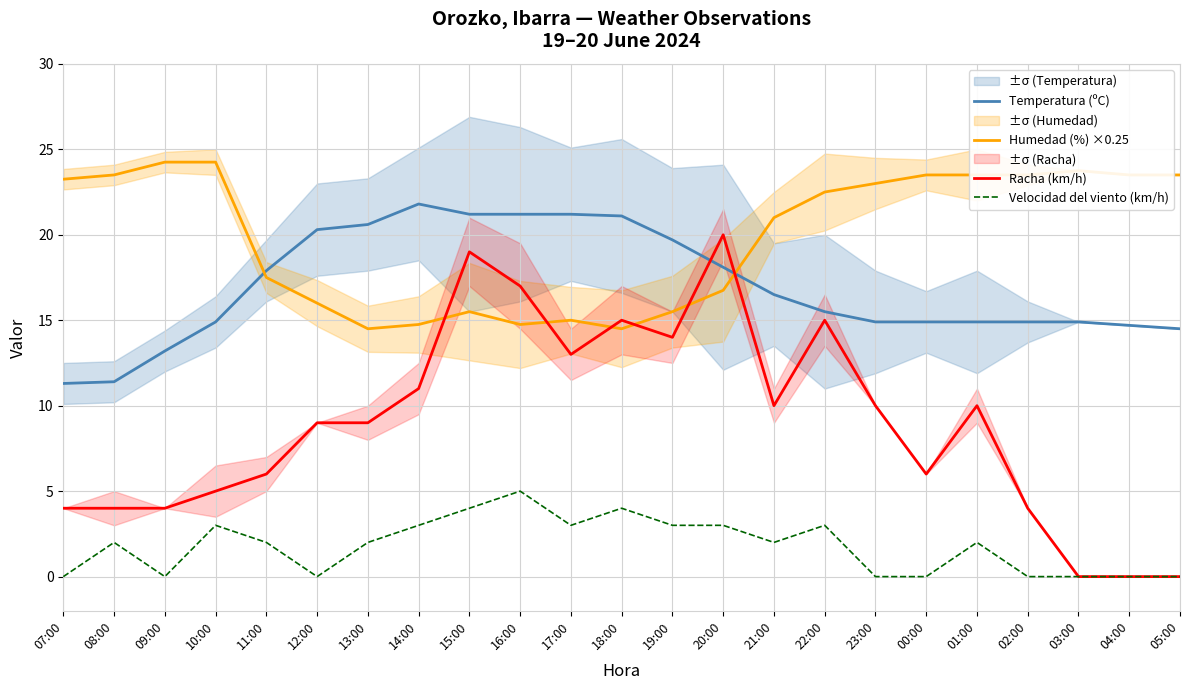

What is the difference between the highest and lowest values at 07:00?

23.2